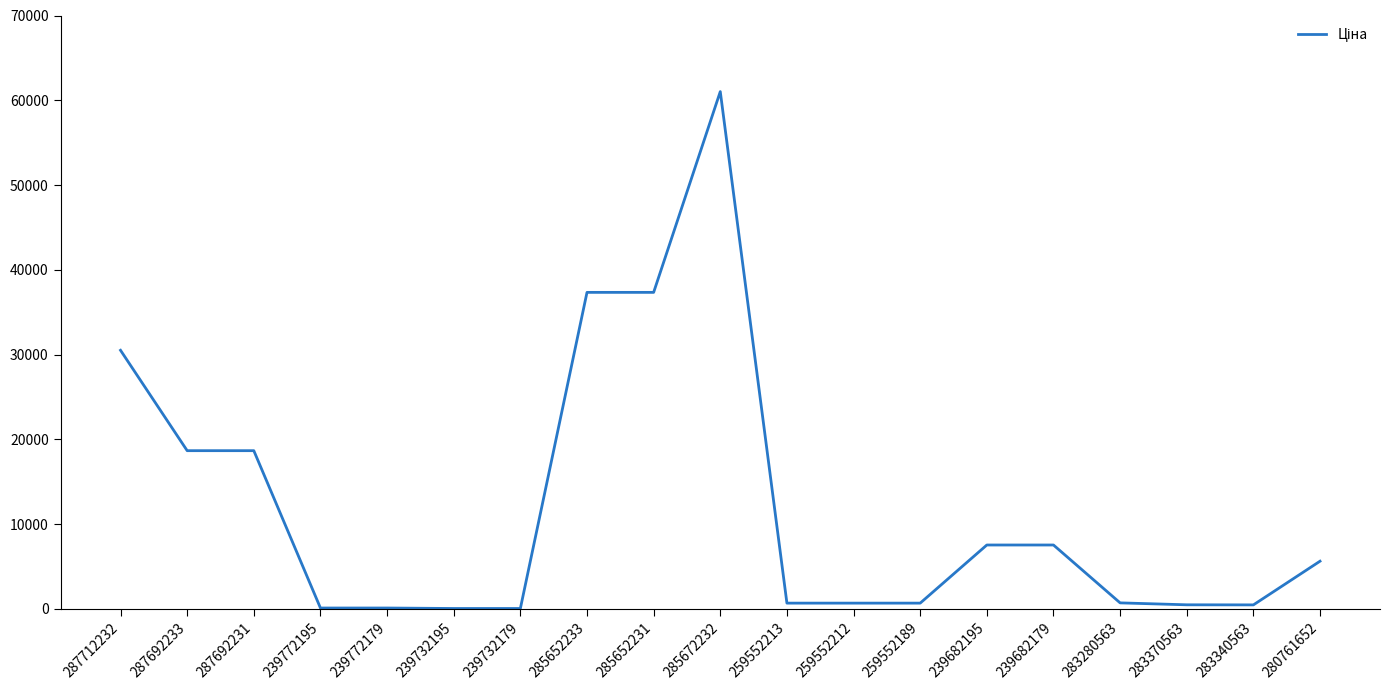

The chart shows a value of 18984.3 at 285652233. True or false?

False